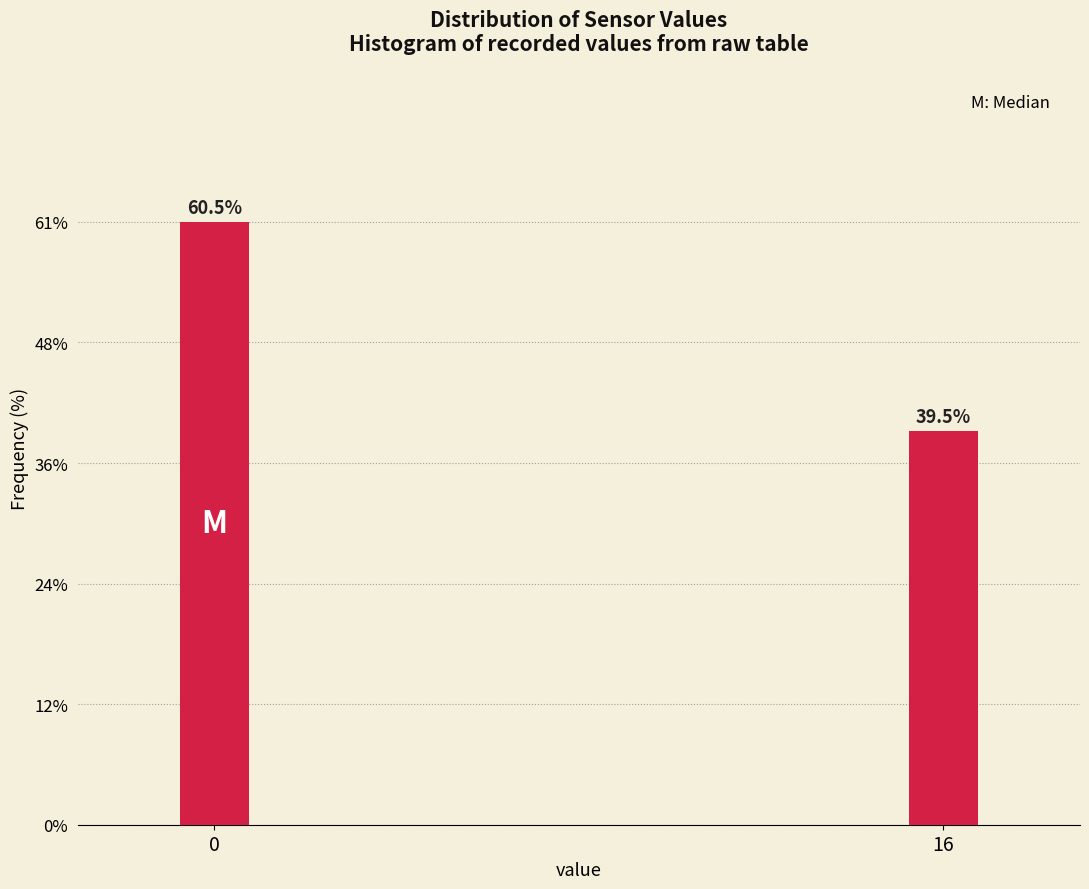

Reading right to left, extract all data points from this chart.

39.5	60.5